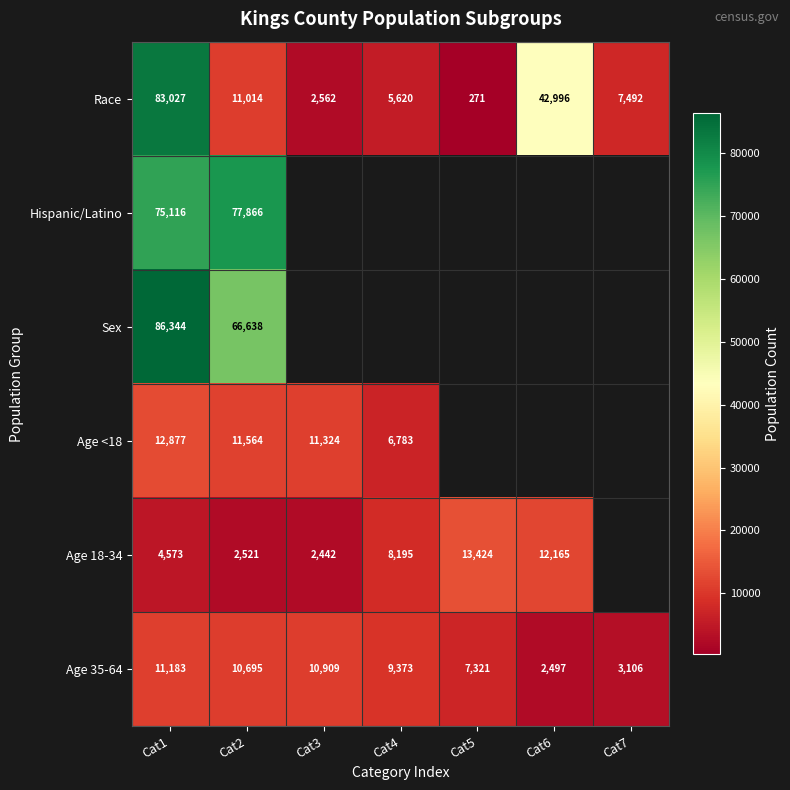

What is the difference between the highest and lowest values at Cat1?

81771